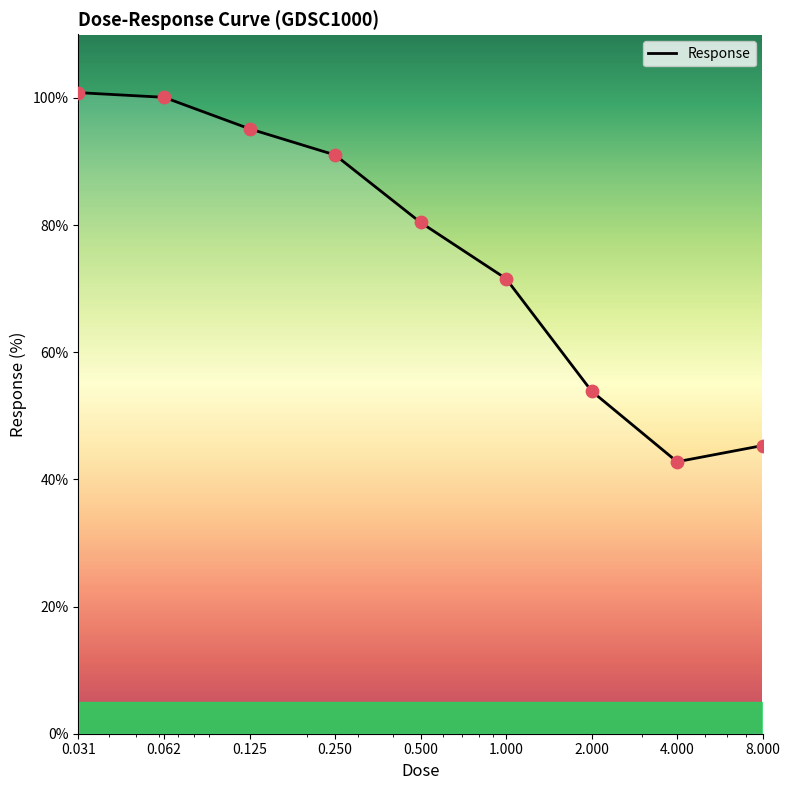

What is the greatest value displayed?

100.8